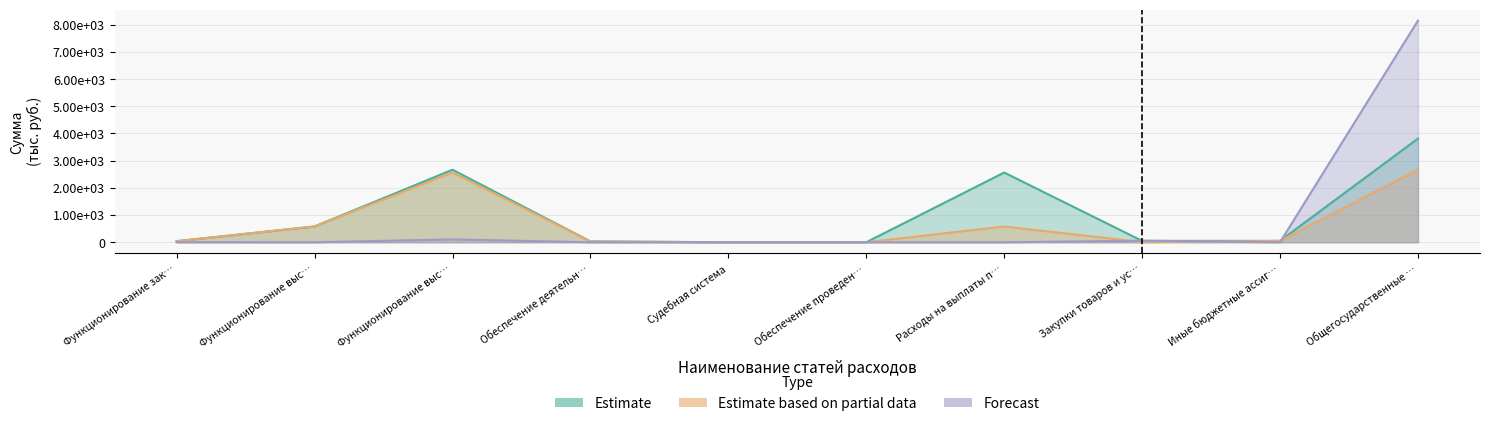

At how many categories does at least one series exceed 2707?

1